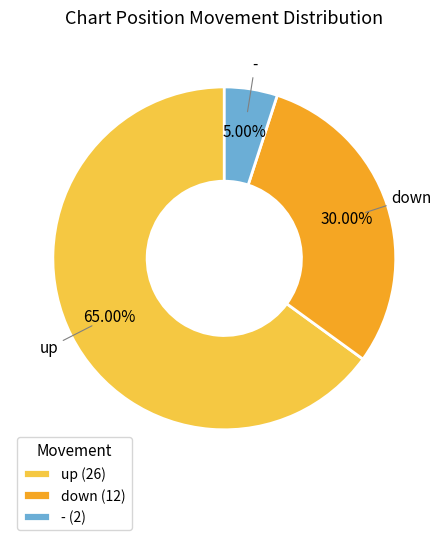

To the nearest percent, what is the average slice percentage?

33%